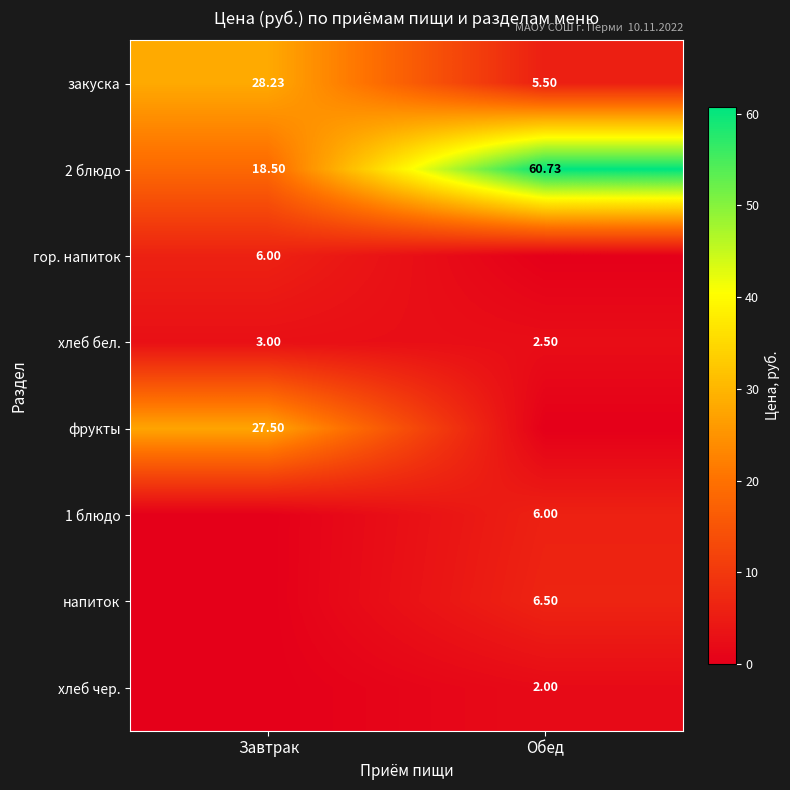

At which label does закуска reach its minimum?

Обед